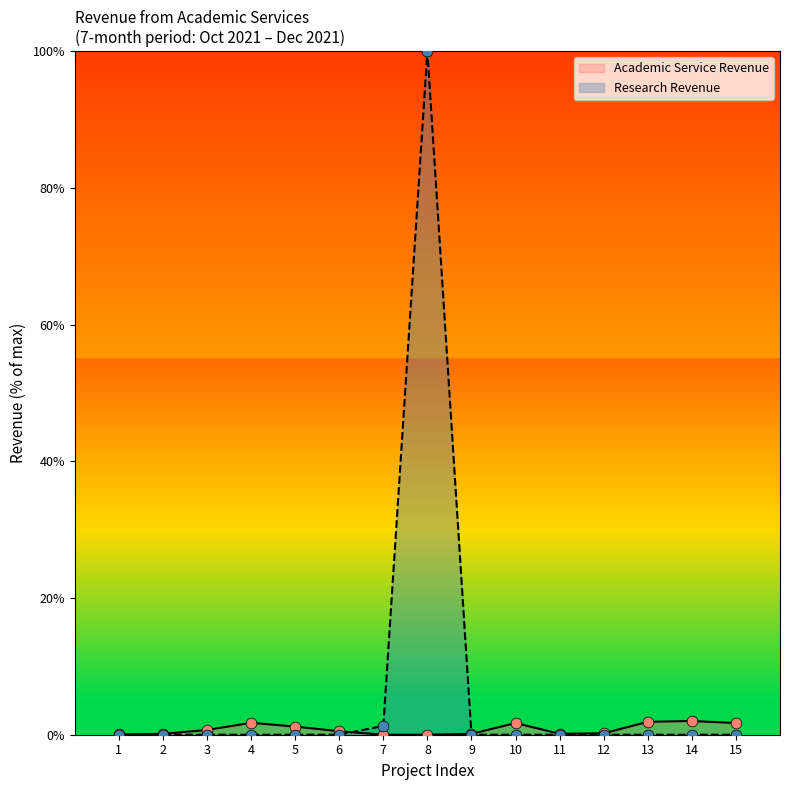

At how many categories does at least one series exceed 34?

1